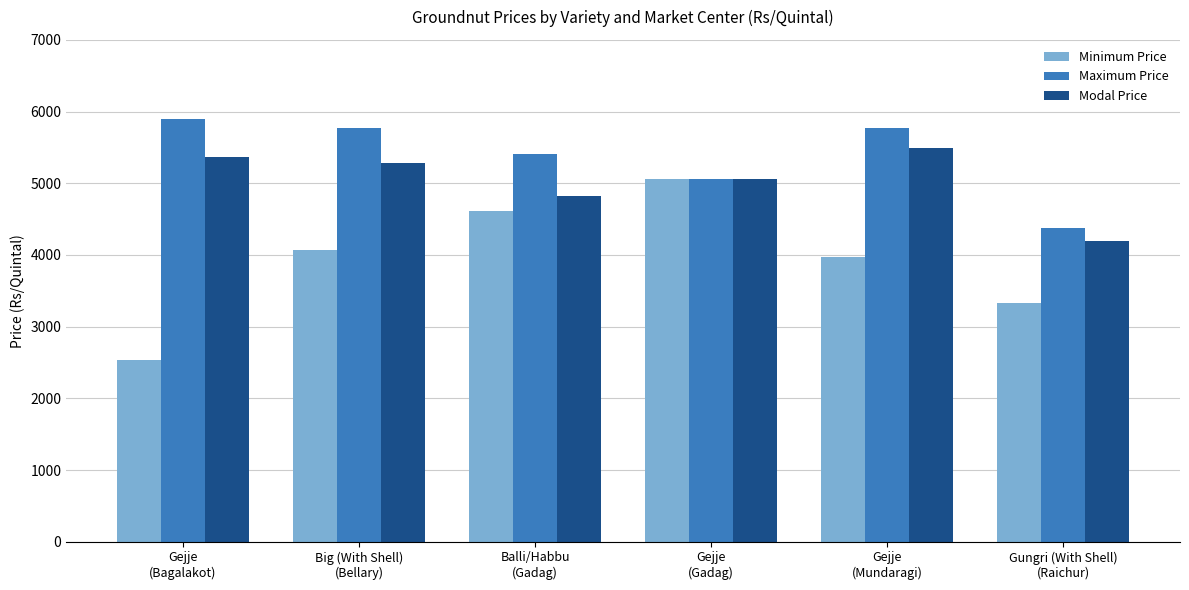

How many Minimum Price values are between 3334 and 4609?

4